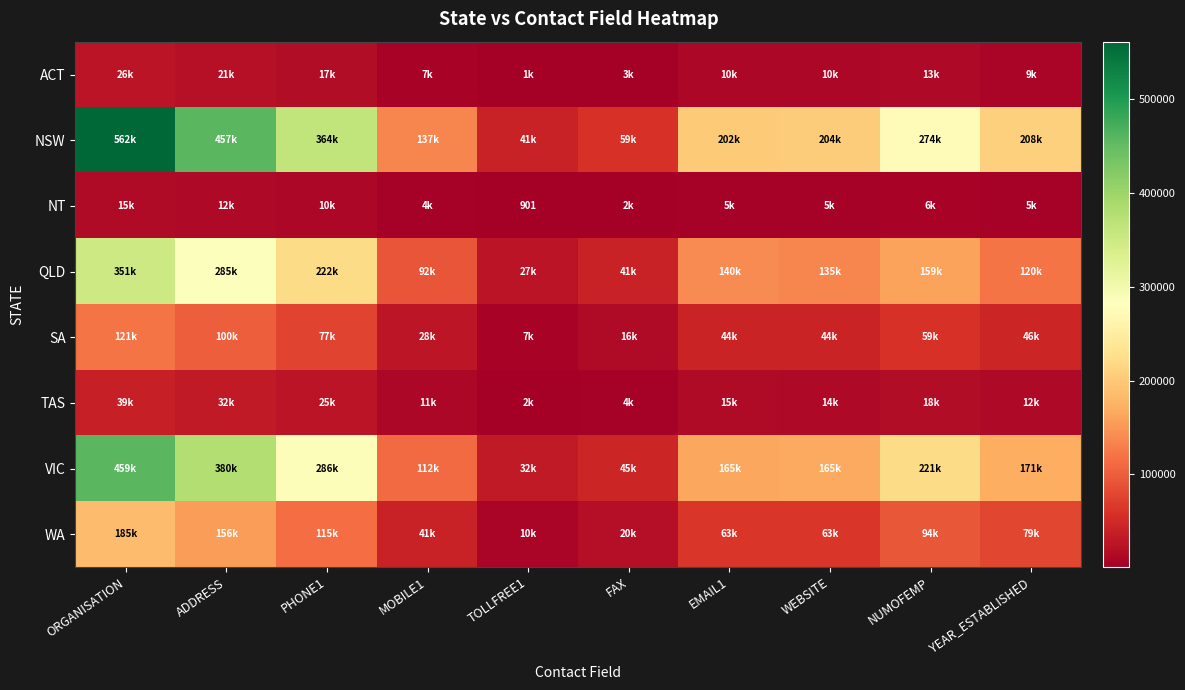

Which series changed the most between ADDRESS and WEBSITE?

NSW